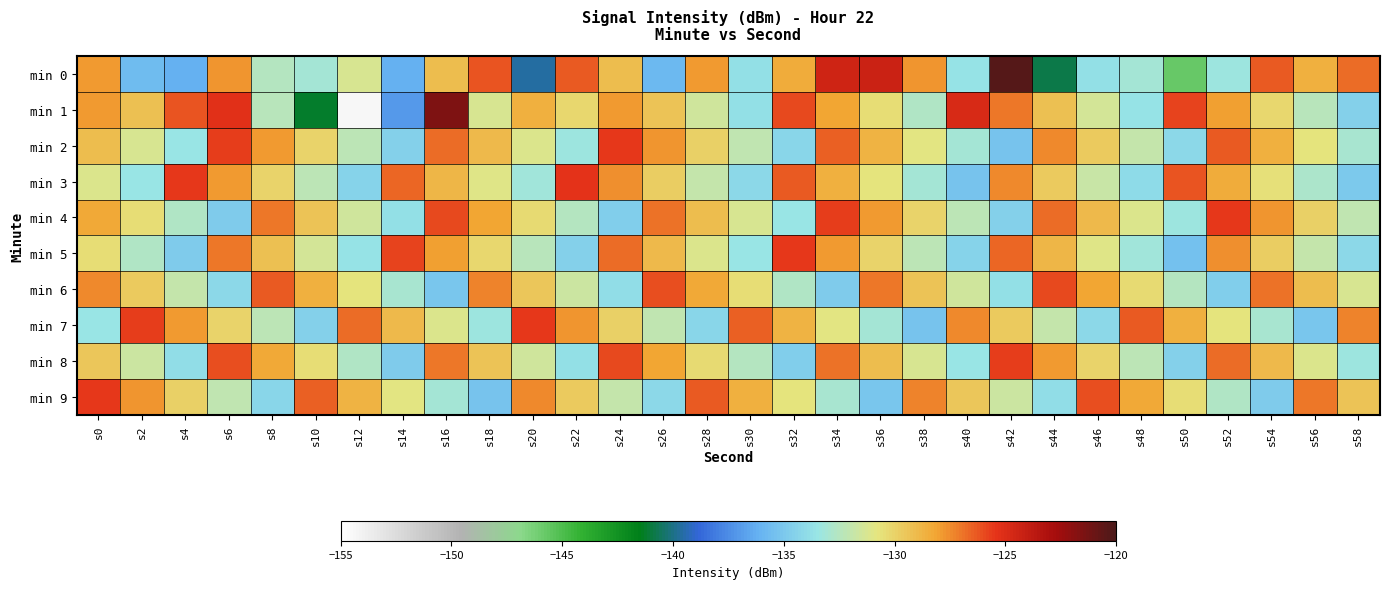

What is the difference between the highest and lowest values at s0?

8.0